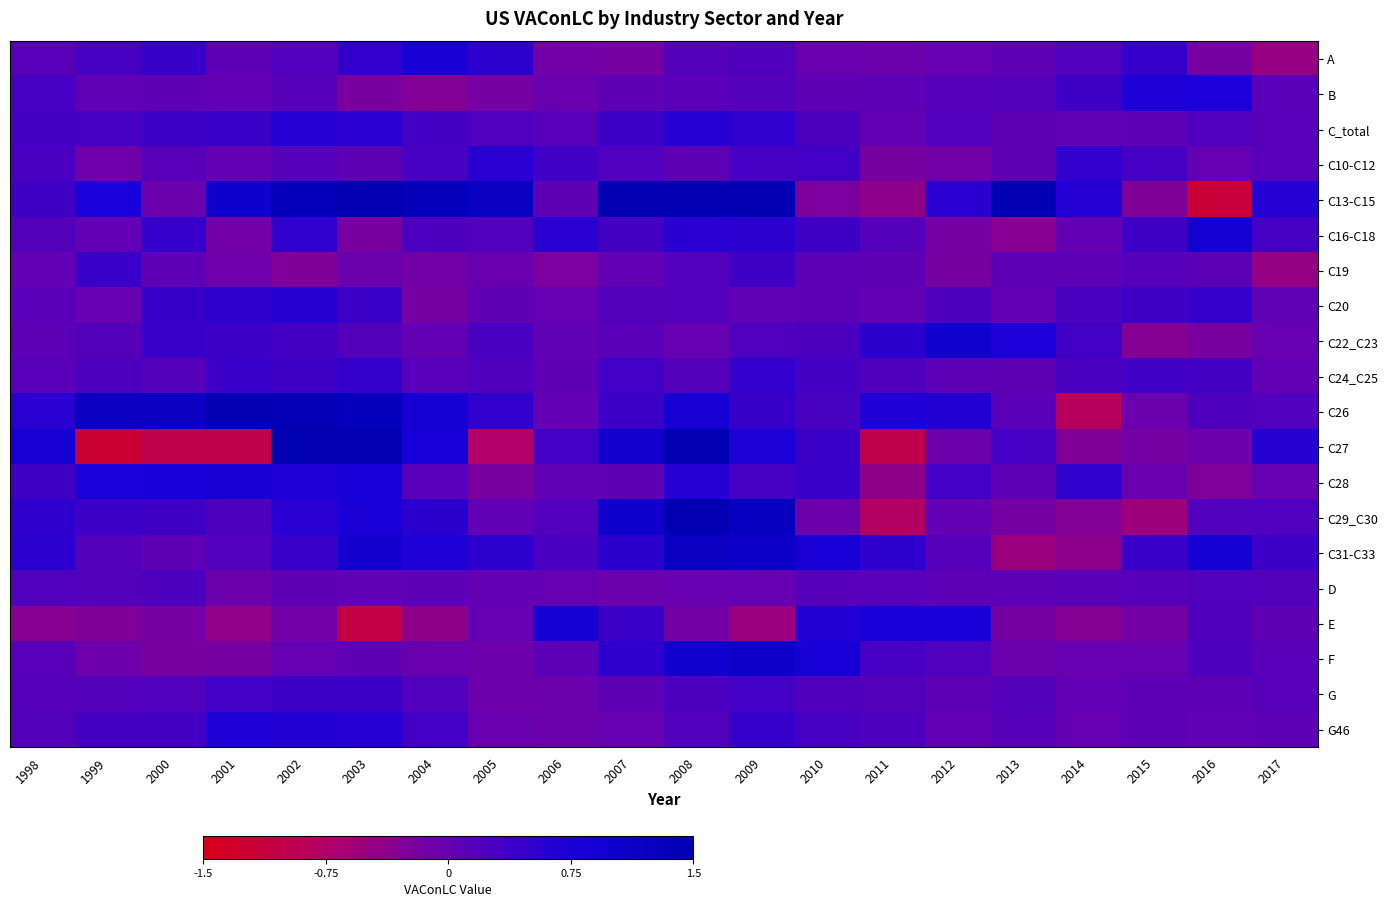

Reading left to right, extract all data points from this chart.

A: 1998=0.1	1999=0.3	2000=0.5	2001=0.1	2002=0.2	2003=0.5	2004=0.8	2005=0.5	2006=-0.1	2007=-0.1	2008=0.2	2009=0.2	2010=-0.0	2011=-0.1	2012=0.0	2013=0.1	2014=0.2	2015=0.5	2016=-0.2	2017=-0.5
B: 1998=0.3	1999=0.0	2000=0.0	2001=0.0	2002=0.1	2003=-0.2	2004=-0.3	2005=-0.1	2006=-0.0	2007=0.1	2008=0.1	2009=0.2	2010=0.1	2011=0.1	2012=0.1	2013=0.2	2014=0.4	2015=0.7	2016=0.7	2017=0.1
C_total: 1998=0.3	1999=0.3	2000=0.4	2001=0.4	2002=0.6	2003=0.6	2004=0.3	2005=0.2	2006=0.1	2007=0.4	2008=0.6	2009=0.5	2010=0.3	2011=0.0	2012=0.2	2013=0.1	2014=0.0	2015=0.1	2016=0.2	2017=0.1
C10-C12: 1998=0.3	1999=-0.1	2000=0.1	2001=0.0	2002=0.1	2003=0.1	2004=0.3	2005=0.6	2006=0.4	2007=0.2	2008=0.1	2009=0.3	2010=0.4	2011=-0.2	2012=-0.1	2013=0.0	2014=0.5	2015=0.3	2016=0.0	2017=0.1
C13-C15: 1998=0.4	1999=0.8	2000=-0.0	2001=1.0	2002=1.3	2003=1.7	2004=1.3	2005=1.2	2006=0.1	2007=1.9	2008=1.8	2009=2.7	2010=-0.2	2011=-0.4	2012=0.6	2013=2.0	2014=0.6	2015=-0.2	2016=-1.2	2017=0.6
C16-C18: 1998=0.2	1999=0.0	2000=0.5	2001=-0.1	2002=0.5	2003=-0.2	2004=0.3	2005=0.2	2006=0.6	2007=0.3	2008=0.6	2009=0.6	2010=0.4	2011=0.2	2012=-0.1	2013=-0.3	2014=0.0	2015=0.4	2016=0.9	2017=0.3
C19: 1998=0.0	1999=0.4	2000=0.1	2001=-0.1	2002=-0.3	2003=-0.0	2004=-0.1	2005=-0.0	2006=-0.2	2007=0.0	2008=0.2	2009=0.4	2010=0.1	2011=0.1	2012=-0.2	2013=0.1	2014=0.1	2015=0.1	2016=0.1	2017=-0.4
C20: 1998=0.1	1999=-0.0	2000=0.5	2001=0.5	2002=0.6	2003=0.4	2004=-0.1	2005=0.1	2006=0.0	2007=0.2	2008=0.2	2009=0.0	2010=0.1	2011=0.0	2012=0.3	2013=0.0	2014=0.3	2015=0.4	2016=0.5	2017=0.0
C22_C23: 1998=0.1	1999=0.2	2000=0.4	2001=0.4	2002=0.3	2003=0.2	2004=0.0	2005=0.3	2006=0.0	2007=0.1	2008=-0.0	2009=0.2	2010=0.2	2011=0.6	2012=1.0	2013=0.7	2014=0.3	2015=-0.3	2016=-0.2	2017=-0.0
C24_C25: 1998=0.1	1999=0.2	2000=0.2	2001=0.4	2002=0.4	2003=0.5	2004=0.1	2005=0.2	2006=0.1	2007=0.4	2008=0.2	2009=0.5	2010=0.3	2011=0.2	2012=0.1	2013=0.1	2014=0.3	2015=0.4	2016=0.3	2017=0.0
C26: 1998=0.6	1999=1.3	2000=1.2	2001=1.5	2002=1.4	2003=1.3	2004=0.9	2005=0.5	2006=0.0	2007=0.4	2008=0.8	2009=0.5	2010=0.3	2011=0.7	2012=0.7	2013=0.1	2014=-0.8	2015=-0.0	2016=0.2	2017=0.2
C27: 1998=0.8	1999=-1.2	2000=-1.0	2001=-1.0	2002=2.4	2003=1.9	2004=0.8	2005=-0.7	2006=0.4	2007=0.9	2008=1.9	2009=0.7	2010=0.4	2011=-1.0	2012=-0.1	2013=0.3	2014=-0.2	2015=-0.1	2016=-0.1	2017=0.6
C28: 1998=0.4	1999=0.8	2000=0.8	2001=0.8	2002=0.7	2003=0.8	2004=0.1	2005=-0.2	2006=0.0	2007=0.1	2008=0.6	2009=0.3	2010=0.4	2011=-0.4	2012=0.4	2013=0.1	2014=0.5	2015=-0.0	2016=-0.2	2017=-0.0
C29_C30: 1998=0.5	1999=0.4	2000=0.4	2001=0.2	2002=0.6	2003=0.8	2004=0.6	2005=0.0	2006=0.2	2007=1.0	2008=1.7	2009=1.2	2010=-0.1	2011=-0.8	2012=0.0	2013=-0.2	2014=-0.3	2015=-0.5	2016=0.2	2017=0.2
C31-C33: 1998=0.6	1999=0.2	2000=0.1	2001=0.2	2002=0.4	2003=0.9	2004=0.7	2005=0.5	2006=0.3	2007=0.6	2008=1.2	2009=1.1	2010=0.8	2011=0.5	2012=0.1	2013=-0.5	2014=-0.3	2015=0.4	2016=0.9	2017=0.4
D: 1998=0.2	1999=0.2	2000=0.3	2001=-0.1	2002=0.1	2003=0.0	2004=0.1	2005=0.0	2006=0.0	2007=-0.1	2008=-0.0	2009=0.0	2010=0.1	2011=0.1	2012=0.1	2013=0.1	2014=0.1	2015=0.2	2016=0.2	2017=0.2
E: 1998=-0.3	1999=-0.2	2000=-0.1	2001=-0.4	2002=-0.1	2003=-1.1	2004=-0.4	2005=0.0	2006=0.9	2007=0.4	2008=-0.1	2009=-0.5	2010=0.7	2011=0.8	2012=0.8	2013=-0.1	2014=-0.3	2015=-0.1	2016=0.2	2017=0.1
F: 1998=0.1	1999=-0.1	2000=-0.2	2001=-0.2	2002=0.0	2003=0.1	2004=-0.0	2005=-0.1	2006=0.1	2007=0.5	2008=1.0	2009=1.1	2010=0.8	2011=0.3	2012=0.2	2013=-0.1	2014=-0.0	2015=-0.0	2016=0.2	2017=0.1
G: 1998=0.1	1999=0.2	2000=0.2	2001=0.4	2002=0.4	2003=0.4	2004=0.2	2005=-0.1	2006=-0.0	2007=0.1	2008=0.3	2009=0.3	2010=0.2	2011=0.2	2012=0.1	2013=0.2	2014=0.0	2015=0.1	2016=0.1	2017=0.1
G46: 1998=0.2	1999=0.3	2000=0.3	2001=0.7	2002=0.7	2003=0.6	2004=0.4	2005=-0.0	2006=-0.1	2007=-0.0	2008=0.2	2009=0.5	2010=0.3	2011=0.2	2012=0.0	2013=0.1	2014=0.0	2015=0.1	2016=0.0	2017=0.1